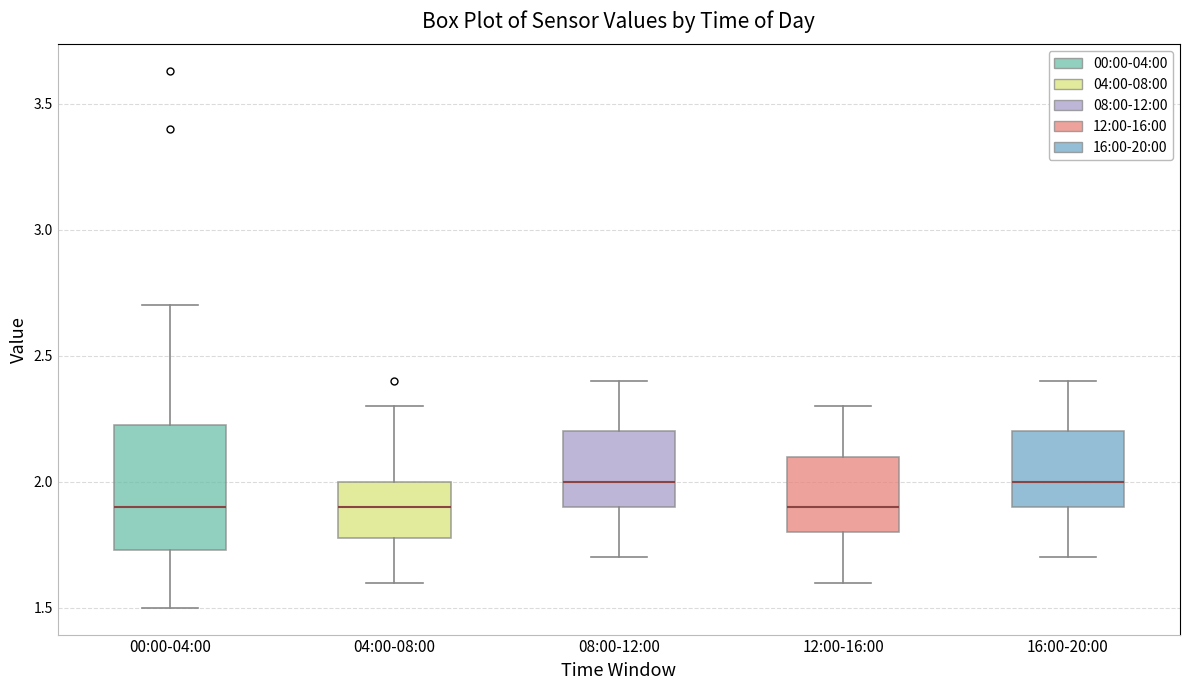

Reading left to right, read every box against the y-axis: the position of its median line, the range the box covers, and the ends of its whiskers. The values are not printed on the chart, so give them approximately, as read against the axis.

00:00-04:00: median 1.90, box 1.75 to 2.25, whiskers 1.50 to 2.70
04:00-08:00: median 1.90, box 1.80 to 2.00, whiskers 1.60 to 2.30
08:00-12:00: median 2.00, box 1.90 to 2.20, whiskers 1.70 to 2.40
12:00-16:00: median 1.90, box 1.80 to 2.10, whiskers 1.60 to 2.30
16:00-20:00: median 2.00, box 1.90 to 2.20, whiskers 1.70 to 2.40